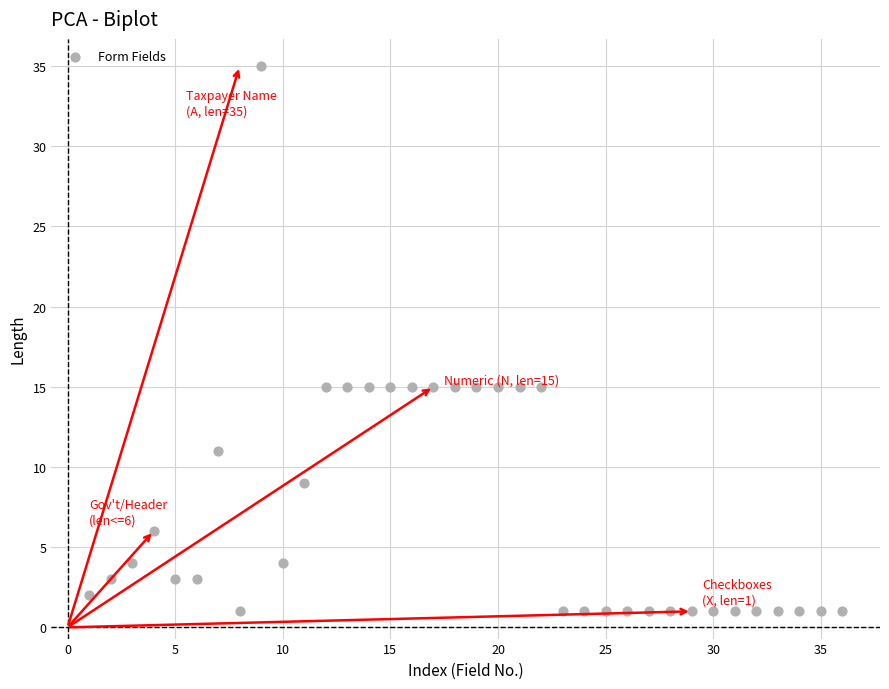

What is the range of Y values (max minus min)?

34